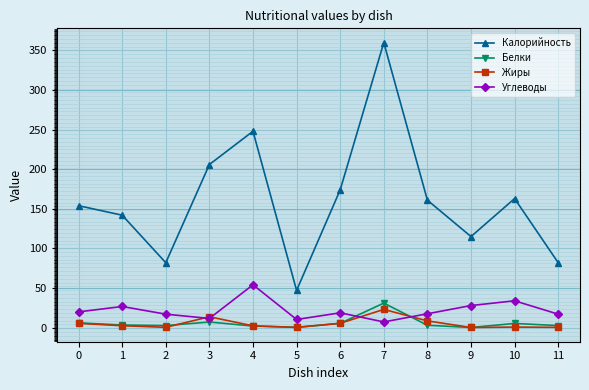

At 8, list the series in order from largest to smallest.

Калорийность, Углеводы, Жиры, Белки